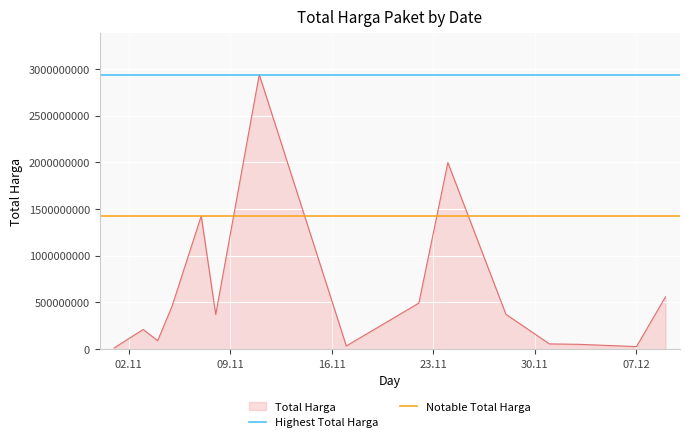

What is the maximum value for Total Harga?

2939433240